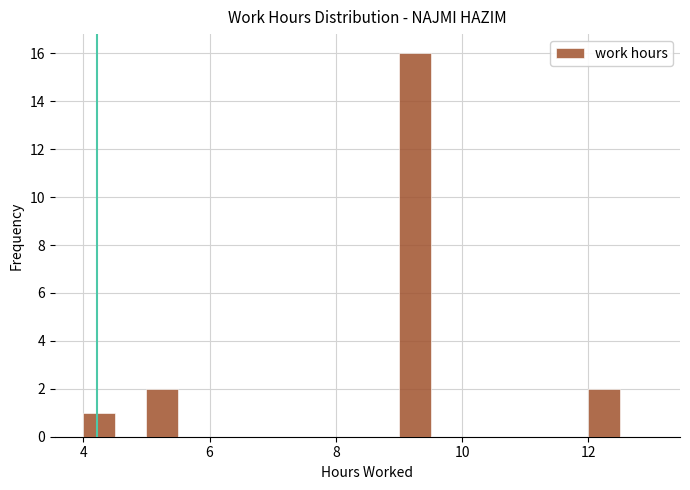

Read against the x-axis, roughly where is the centre of the tallest bar?

9.2